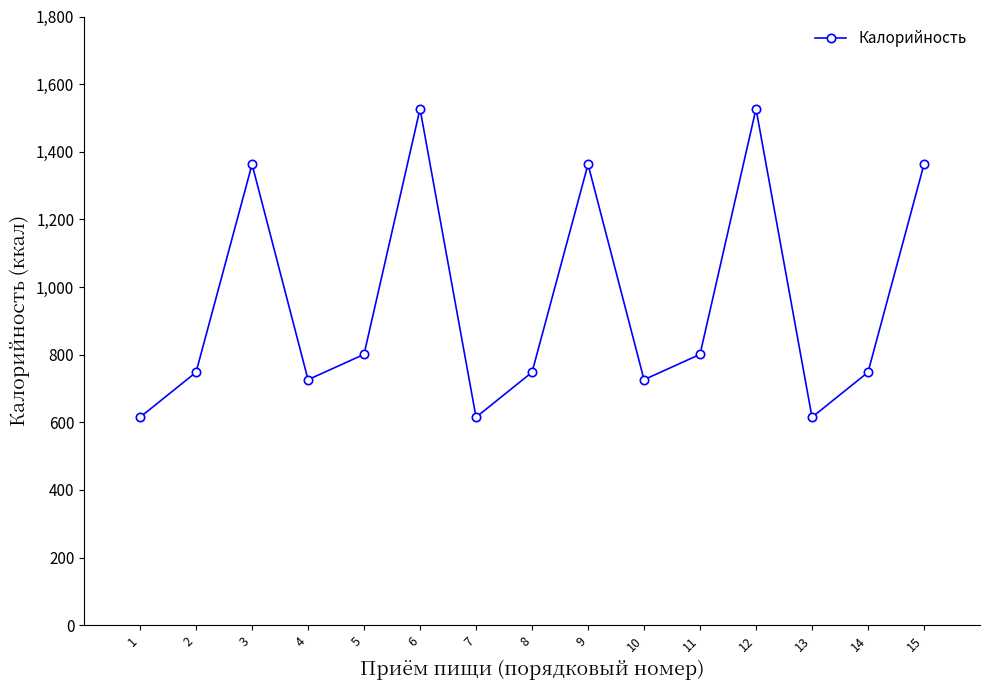

Approximately how many times larger is the value at 5 compared to 14?

1.1